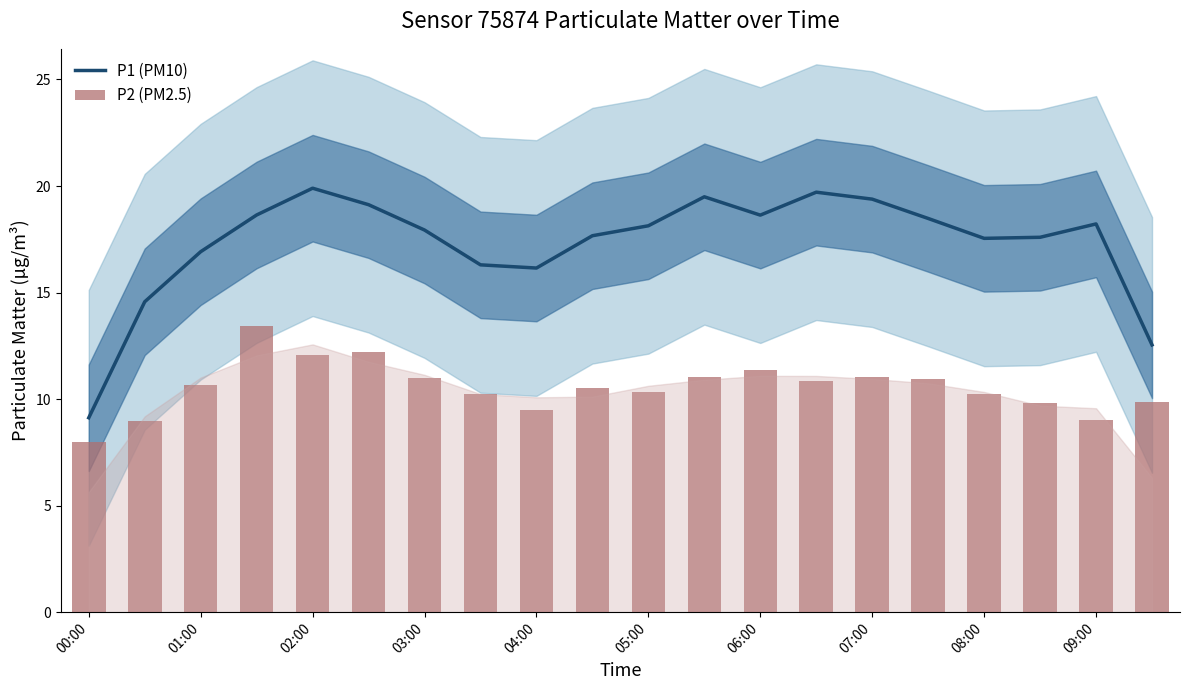

What is the difference between the maximum and minimum values in the P1 (PM10) series?

10.8